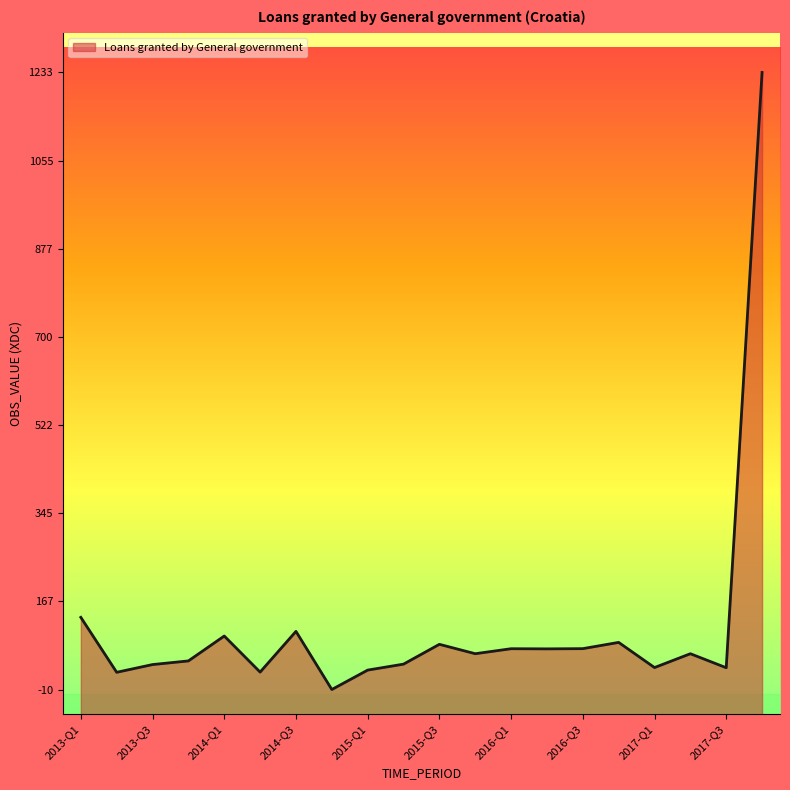

How many lines are shown in the chart?

1